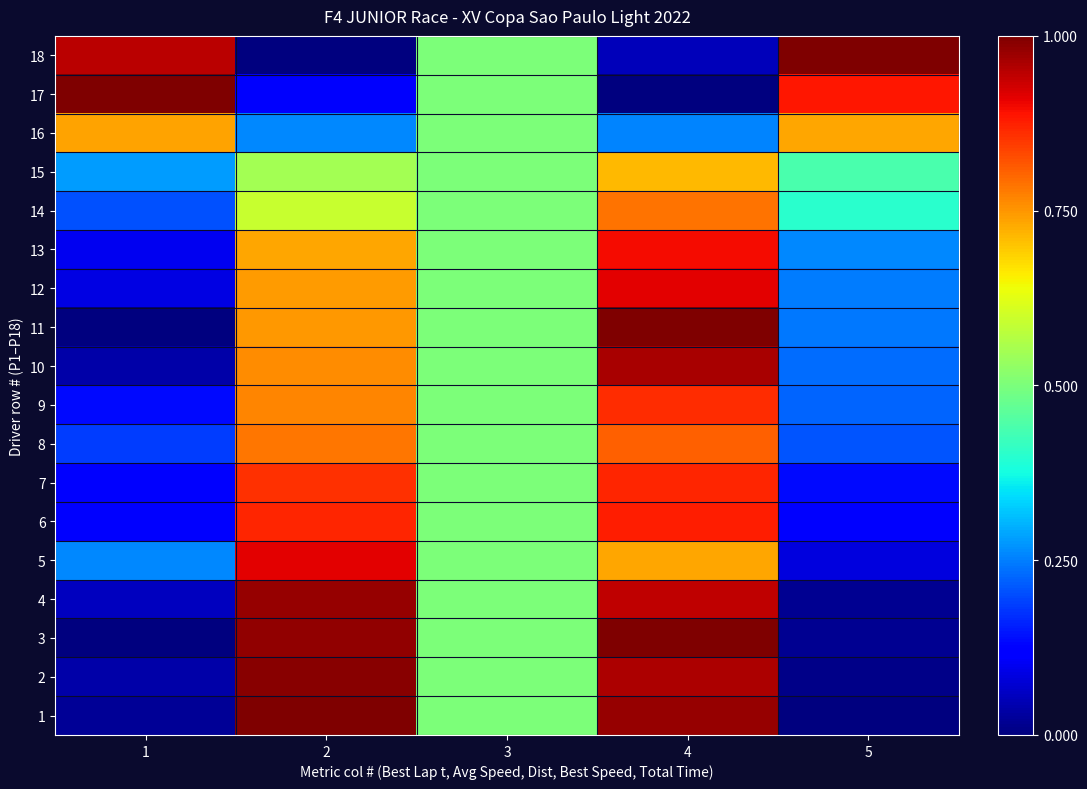

Reading left to right, extract all data points from this chart.

1: 1=0.0	2=1.0	3=0.5	4=1.0	5=0.0
2: 1=0.0	2=1.0	3=0.5	4=1.0	5=0.0
3: 1=0.0	2=1.0	3=0.5	4=1.0	5=0.0
4: 1=0.1	2=1.0	3=0.5	4=0.9	5=0.0
5: 1=0.3	2=0.9	3=0.5	4=0.7	5=0.1
6: 1=0.1	2=0.9	3=0.5	4=0.9	5=0.1
7: 1=0.1	2=0.9	3=0.5	4=0.9	5=0.1
8: 1=0.2	2=0.8	3=0.5	4=0.8	5=0.2
9: 1=0.1	2=0.8	3=0.5	4=0.9	5=0.2
10: 1=0.0	2=0.8	3=0.5	4=1.0	5=0.2
11: 1=0.0	2=0.7	3=0.5	4=1.0	5=0.2
12: 1=0.1	2=0.7	3=0.5	4=0.9	5=0.2
13: 1=0.1	2=0.7	3=0.5	4=0.9	5=0.3
14: 1=0.2	2=0.6	3=0.5	4=0.8	5=0.4
15: 1=0.3	2=0.6	3=0.5	4=0.7	5=0.4
16: 1=0.7	2=0.3	3=0.5	4=0.3	5=0.7
17: 1=1.0	2=0.1	3=0.5	4=0.0	5=0.9
18: 1=0.9	2=0.0	3=0.5	4=0.1	5=1.0